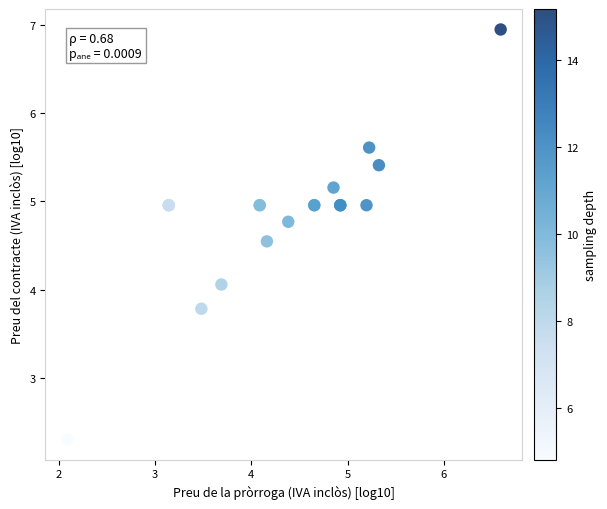

What Y value in the scatter plot is closest to 4?

4.1